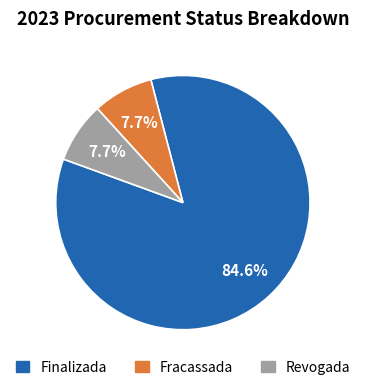

What is the largest slice in the pie chart?

Finalizada